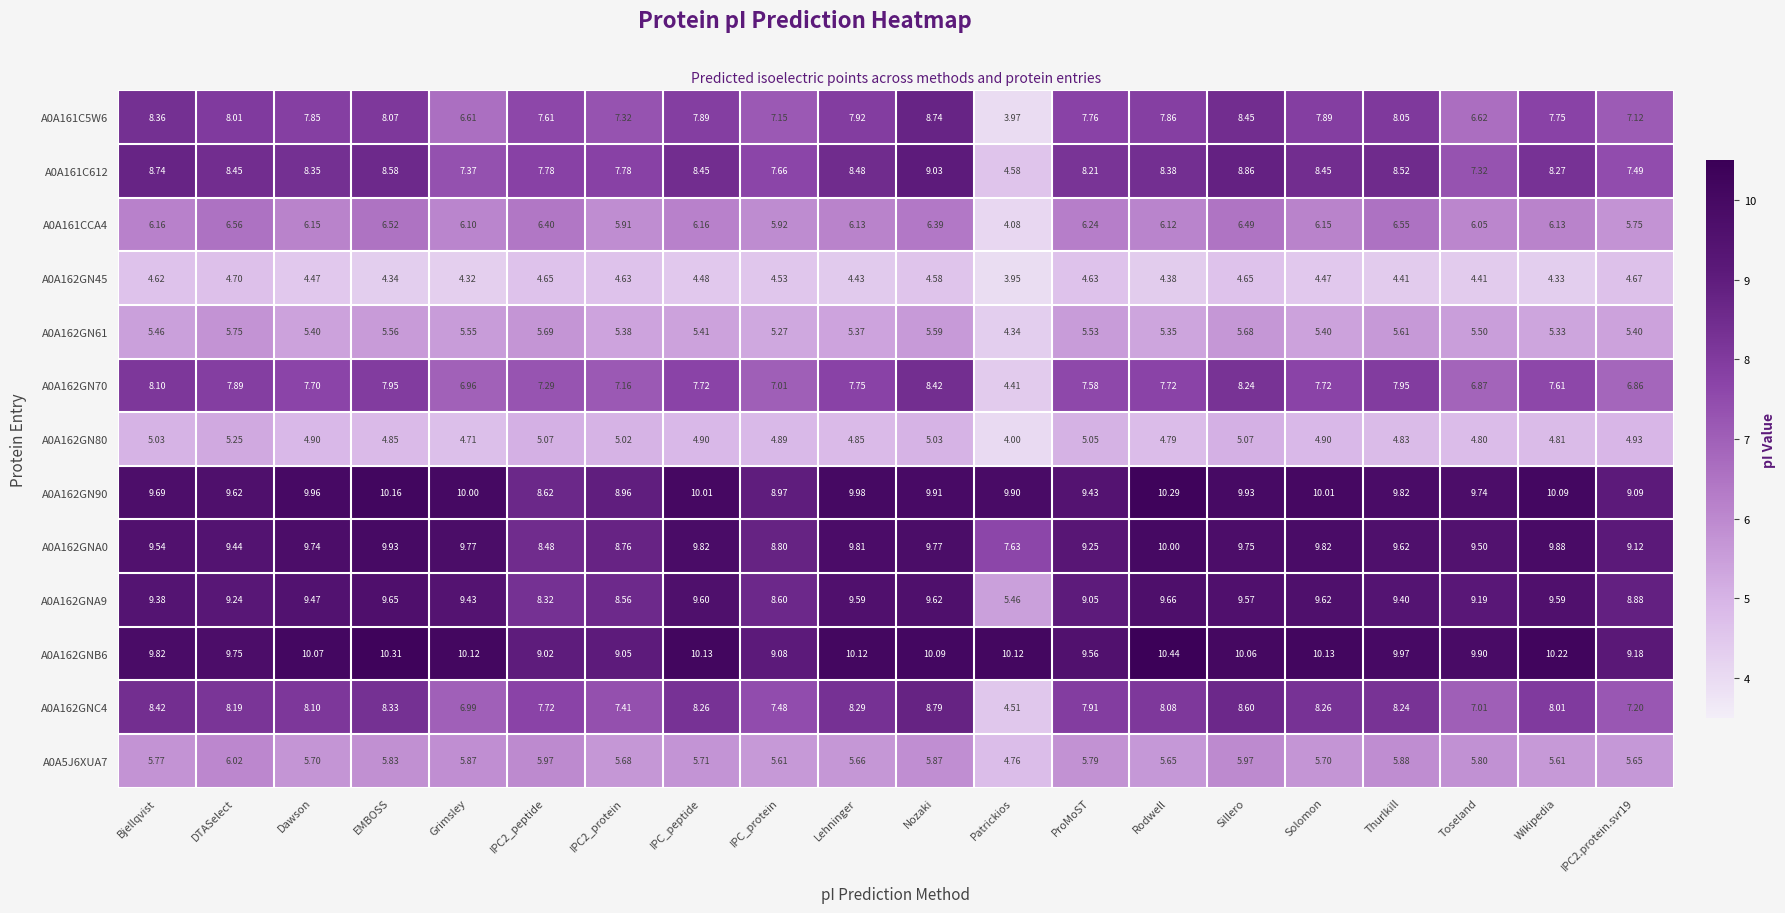

At which label is A0A162GNA0 closest to 8?

Patrickios